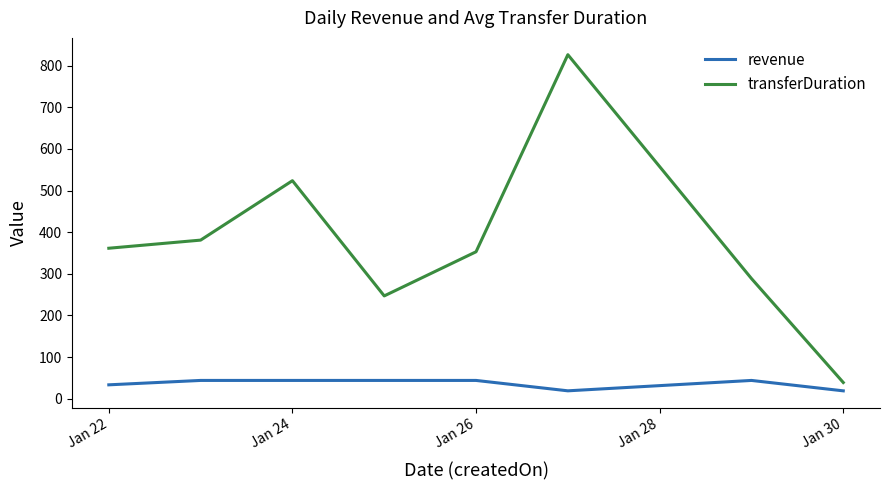

Is this an area chart (filled region under the line)?

No